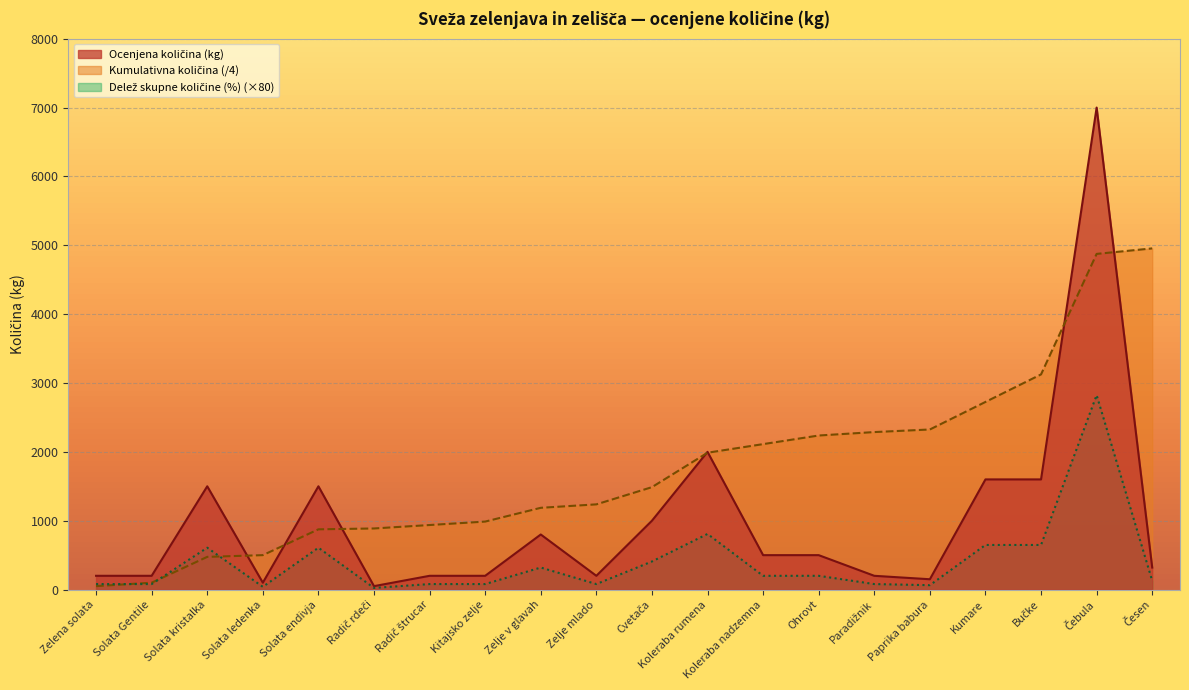

Rank the series at Čebula from lowest to highest value.

Delež skupne količine (%), Kumulativna količina, Ocenjena količina (kg)